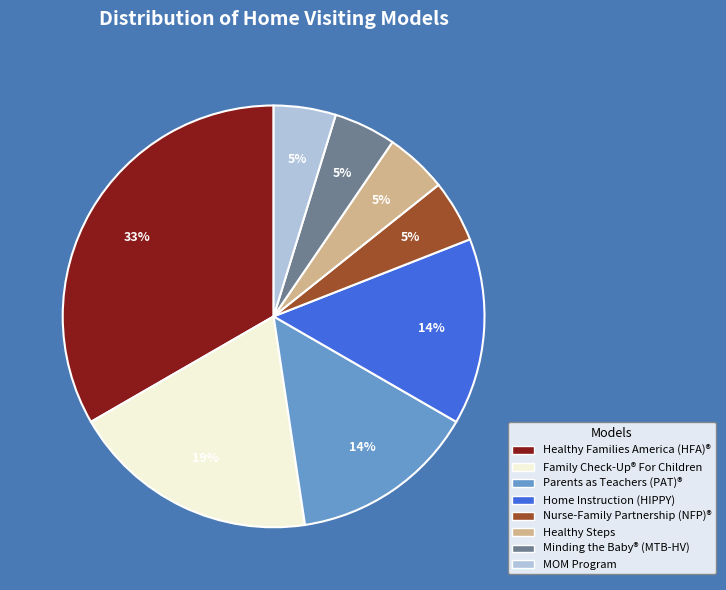

Is there any slice that represents more than half of the pie?

No